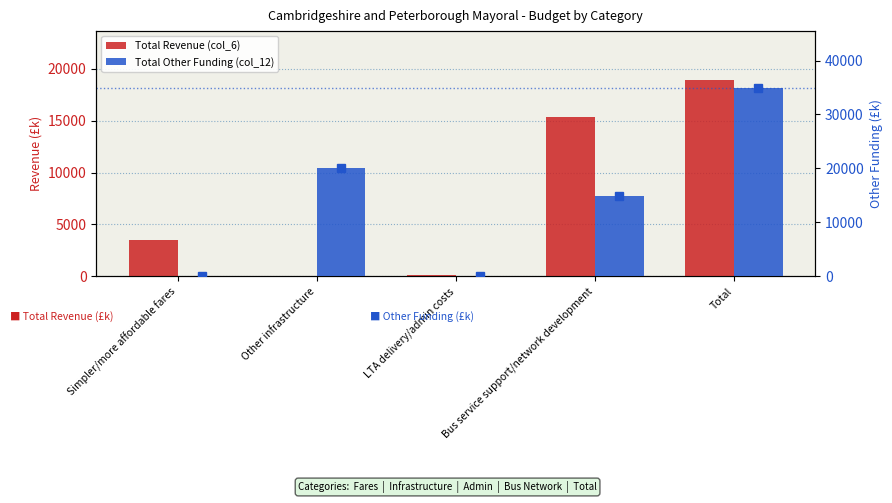

Which series has the largest total across all categories?

Total Other Funding (col_12)